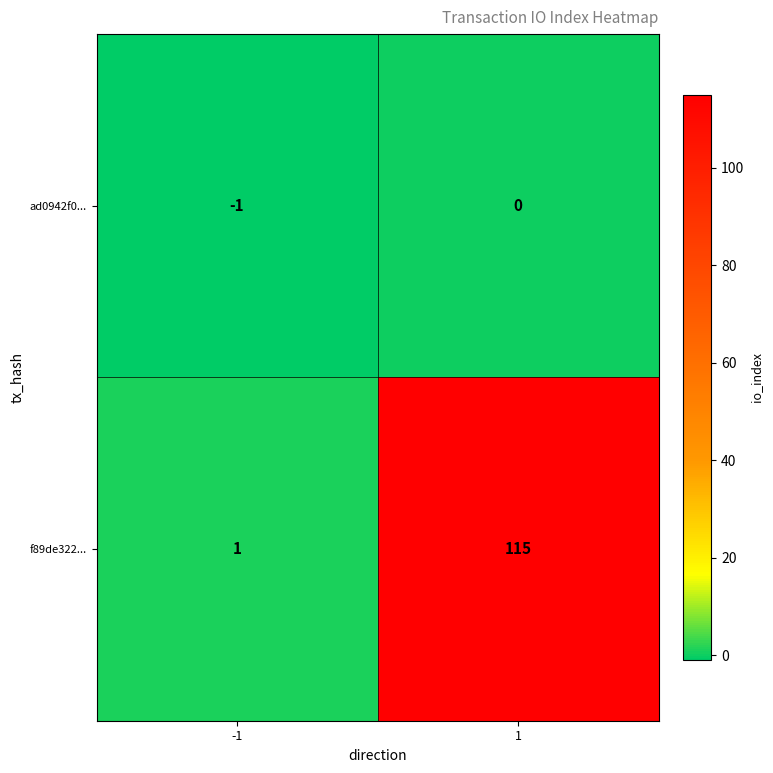

At which category is the sum across all series the highest?

1